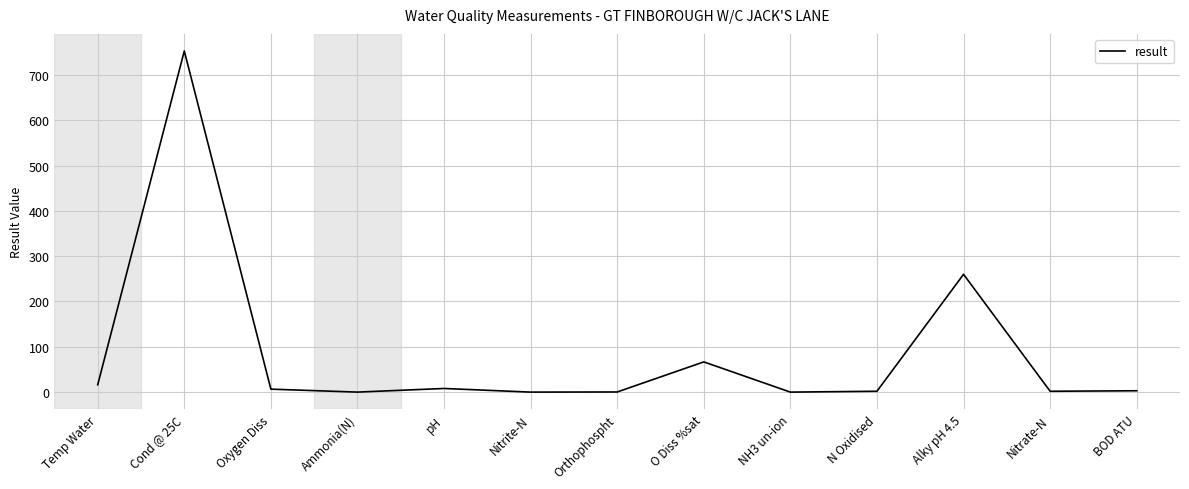

True or false: the data shows 0.3 at Orthophospht.

True